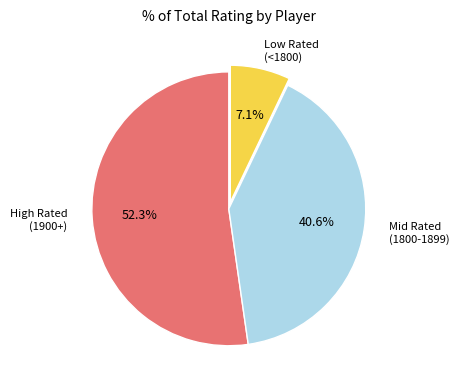

Is there a majority slice in this chart?

Yes